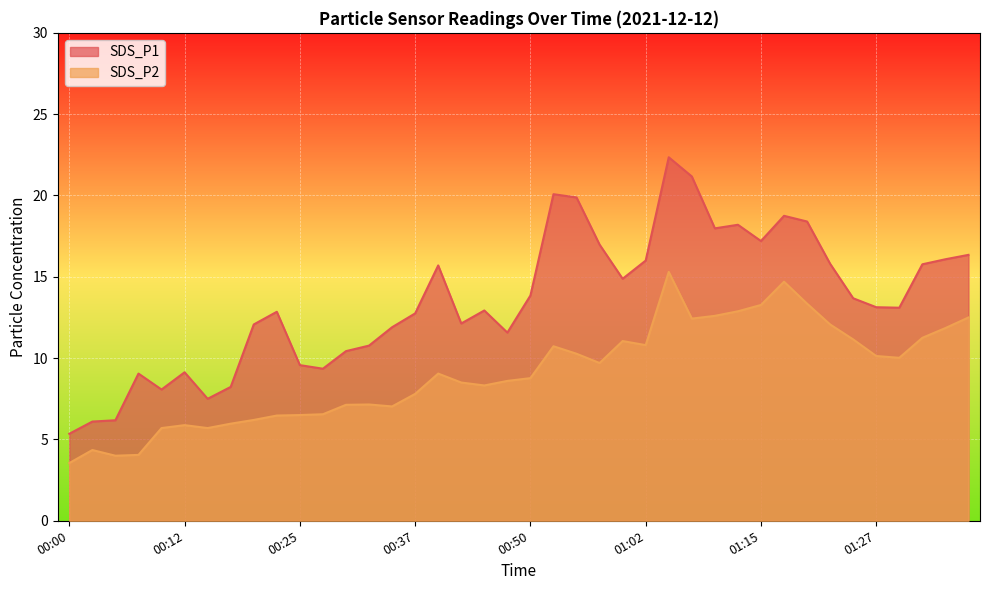

The value of SDS_P1 at 00:17 is 2.4. True or false?

False